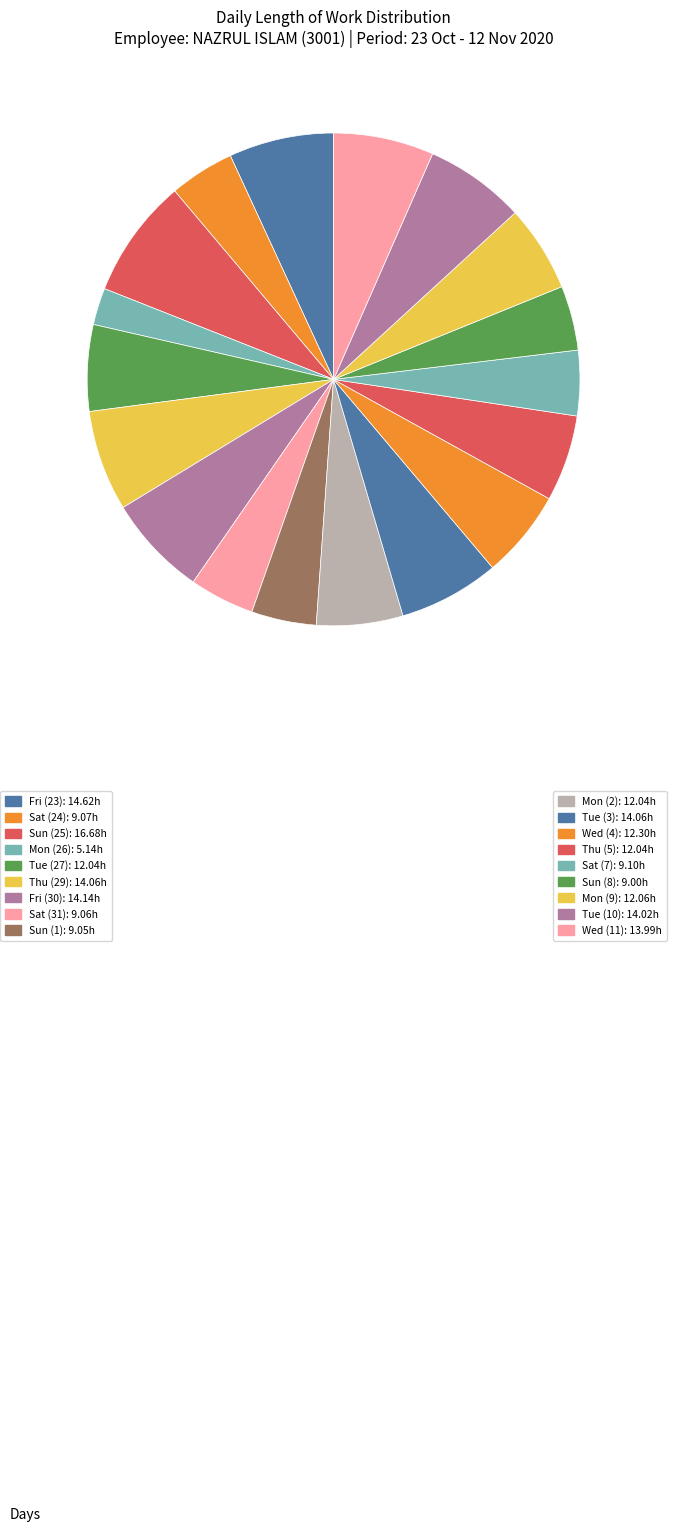

Which category has the biggest portion of the pie?

Sun (25)